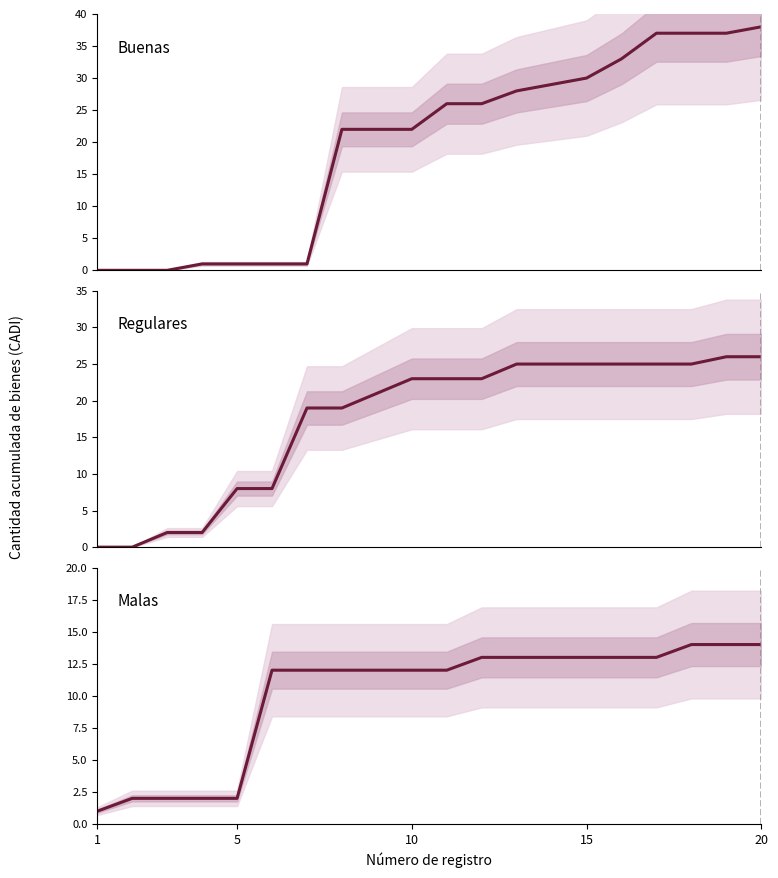

How many data points in Buenas are less than 26?

10